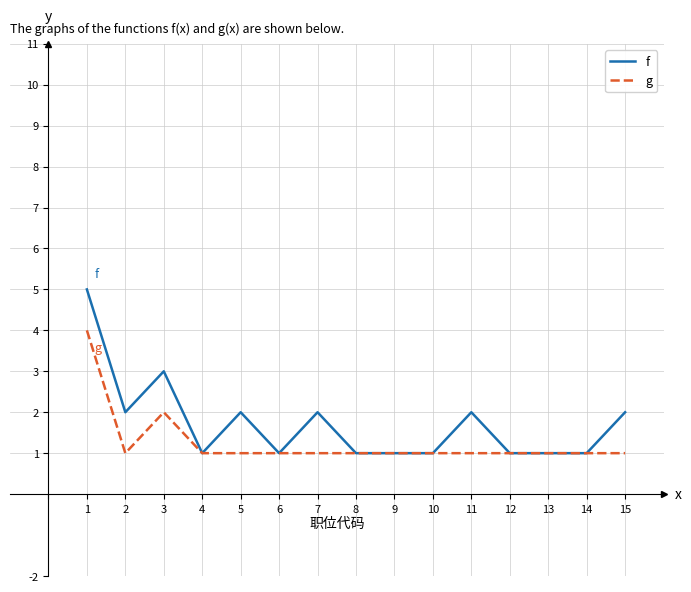

What is the maximum value shown in the chart?

5